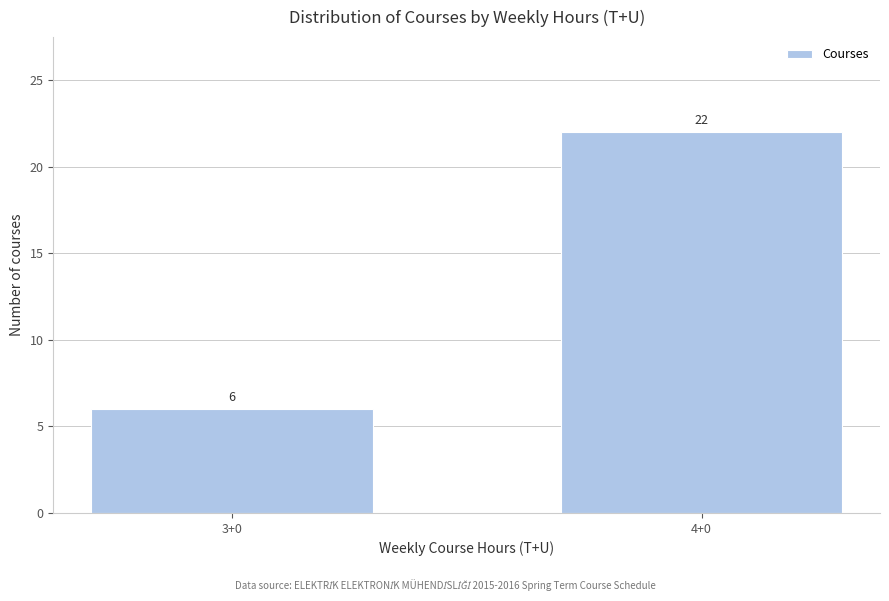

Reading left to right, transcribe all the data shown in this chart.

6	22